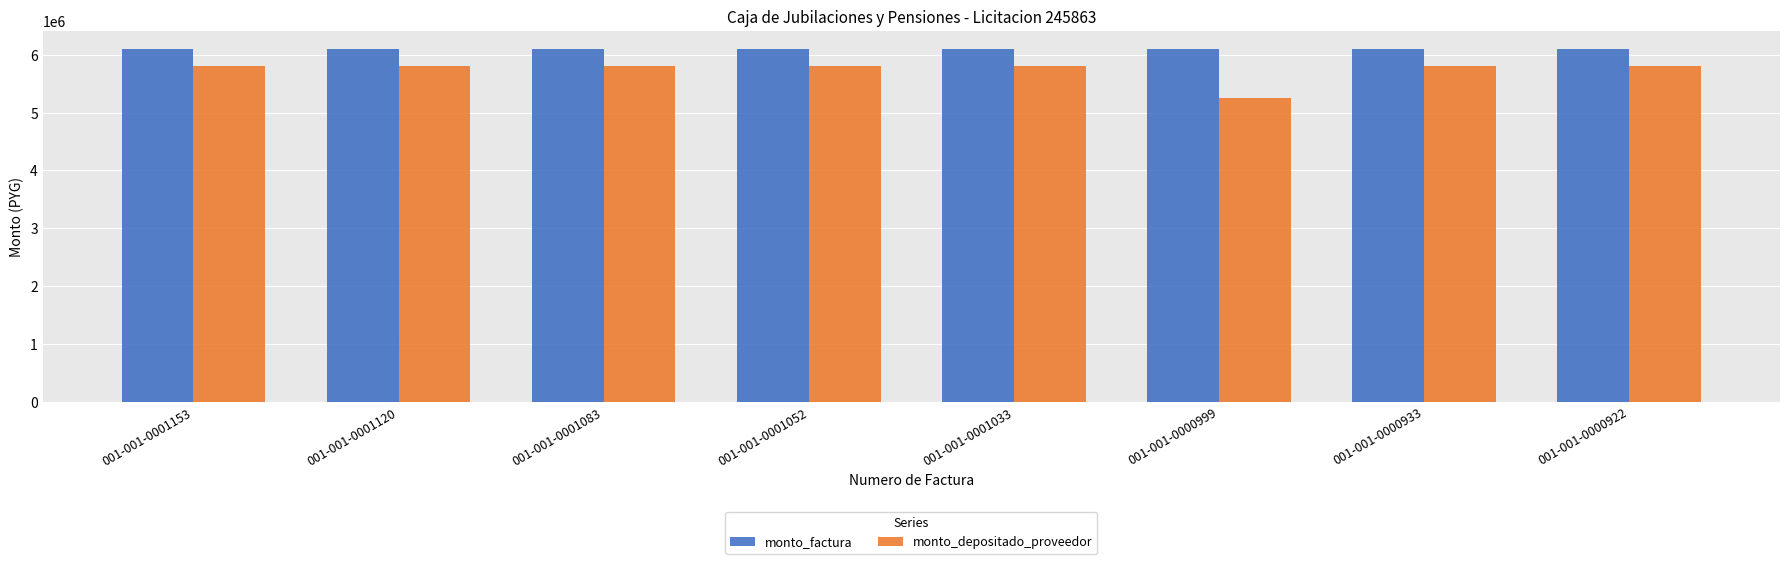

Reading left to right, extract all data points from this chart.

monto_factura: 6108956	6108956	6108956	6108956	6108956	6108956	6108956	6108956
monto_depositado_proveedor: 5809506	5809506	5809506	5809506	5809506	5259702	5809506	5809506